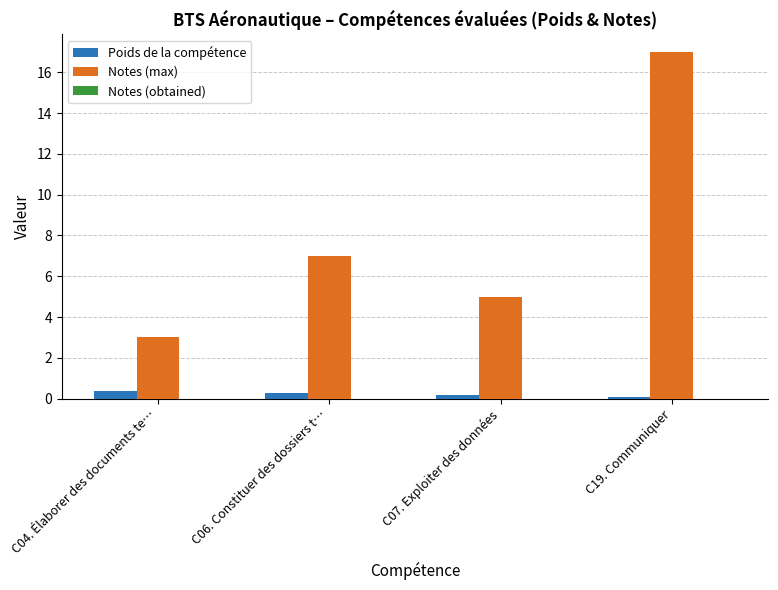

What is the maximum value for Poids de la compétence?

0.4